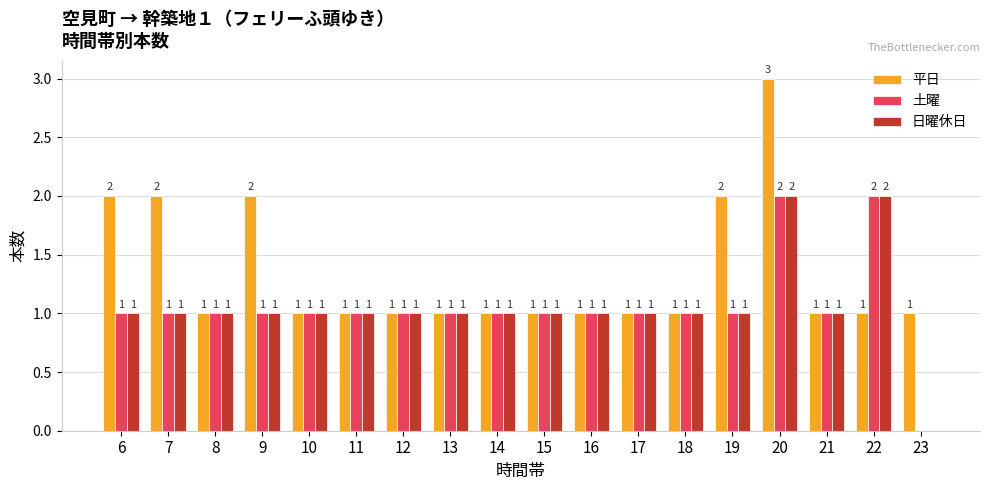

How many 日曜休日 values are between 1 and 2?

17